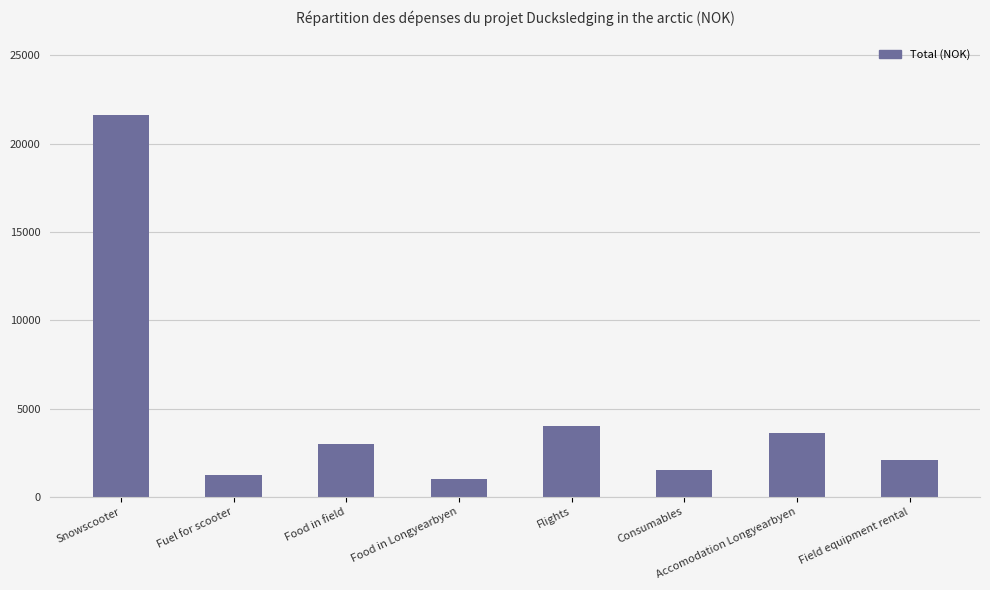

How many series are shown in this chart?

1